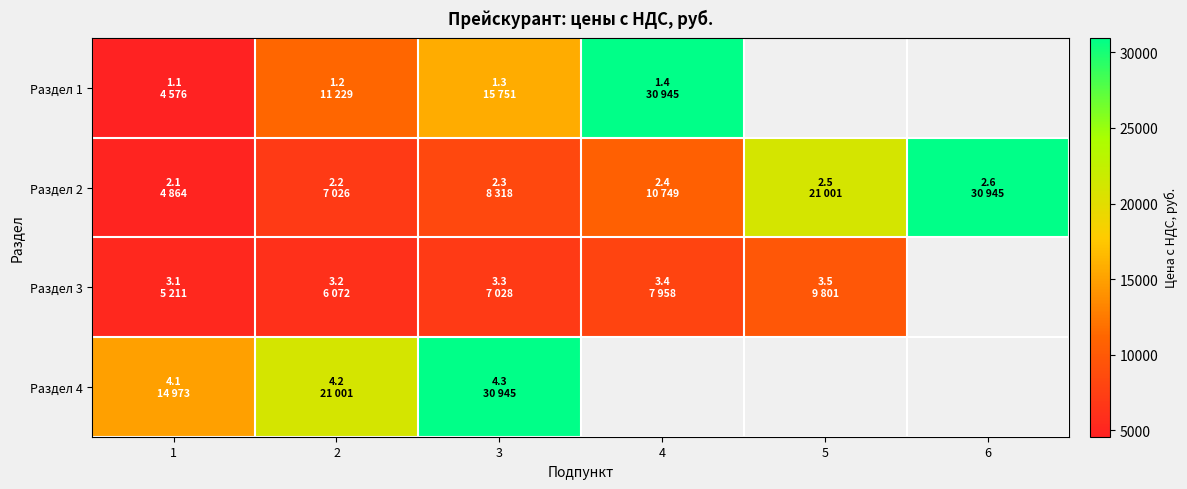

Where does the Раздел 2 series first go above 10749?

4